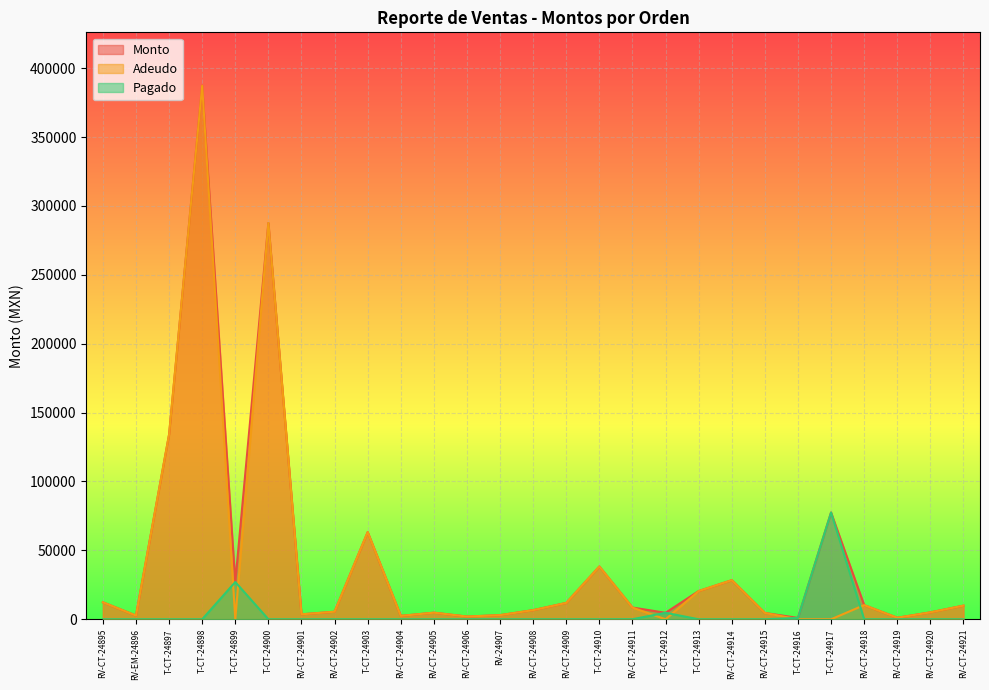

The Adeudo series shows 0.0 at T-CT-24916. True or false?

True